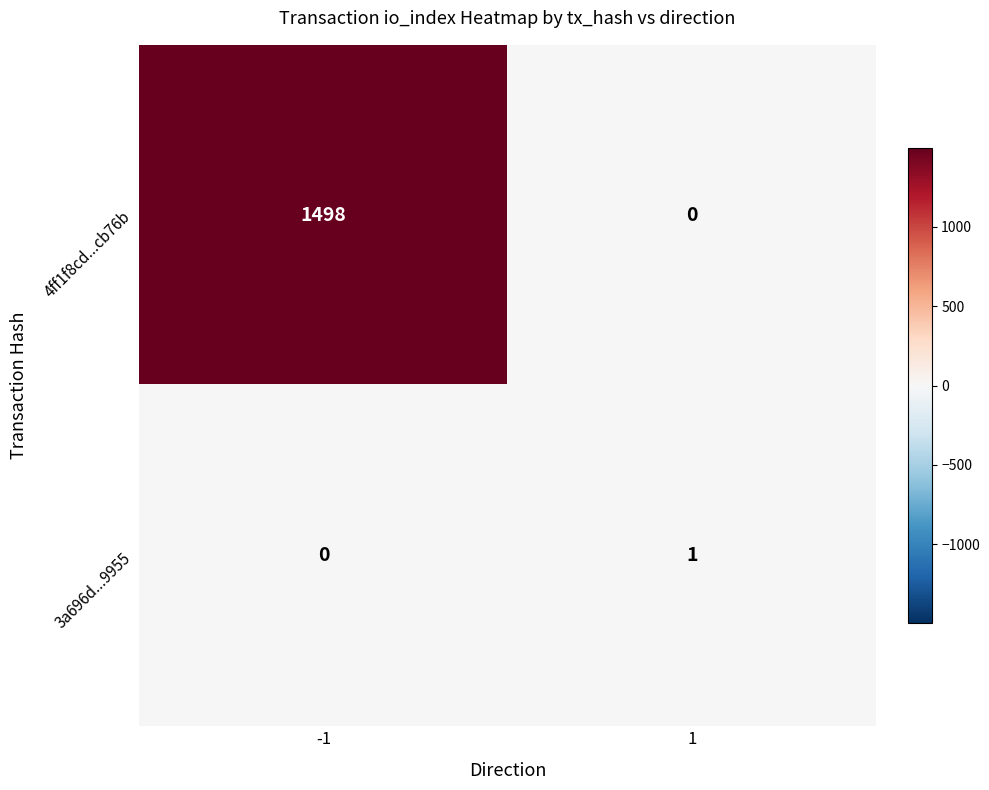

Rank the series by their average value, from lowest to highest.

3a696d...9955, 4ff1f8cd...cb76b